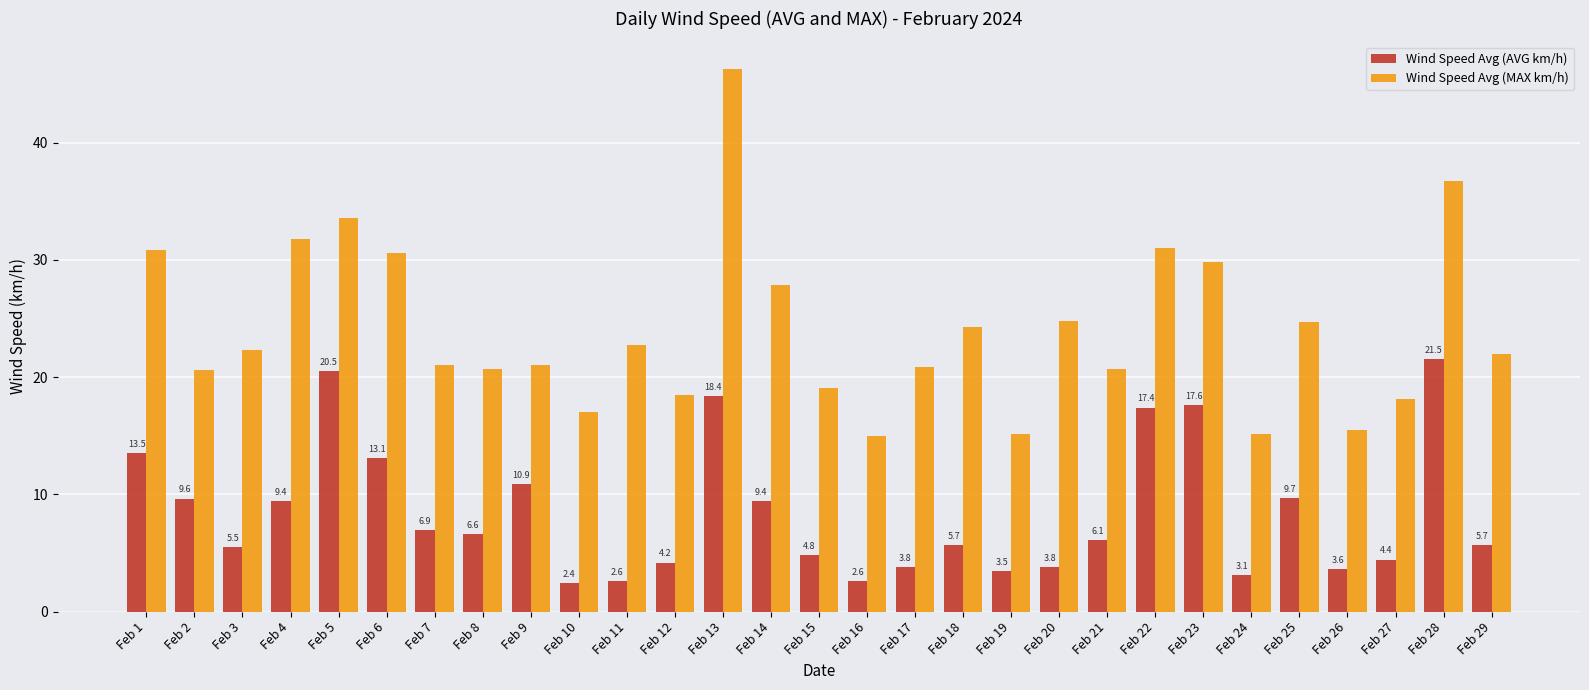

What is the sum of the Wind Speed Avg (AVG km/h) values at Feb 5 and Feb 4?

29.9